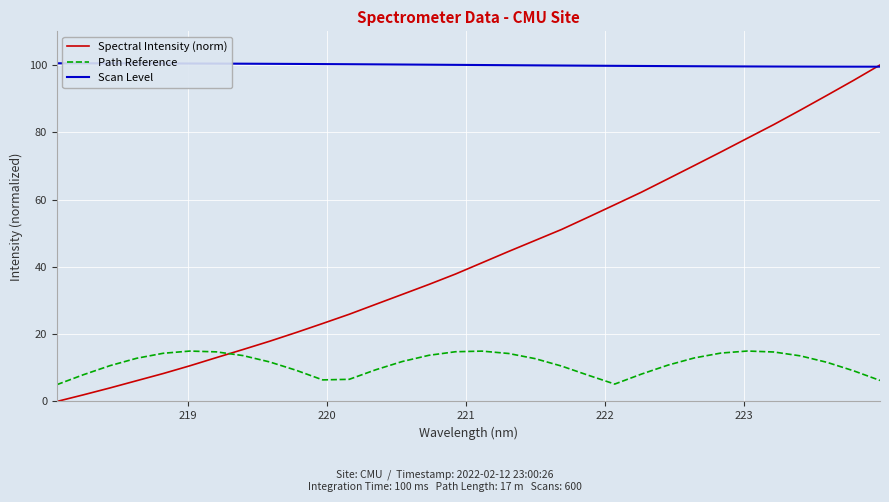

Which series ends up on top after the final intersection of Spectral Intensity (norm) and Path Reference?

Spectral Intensity (norm)